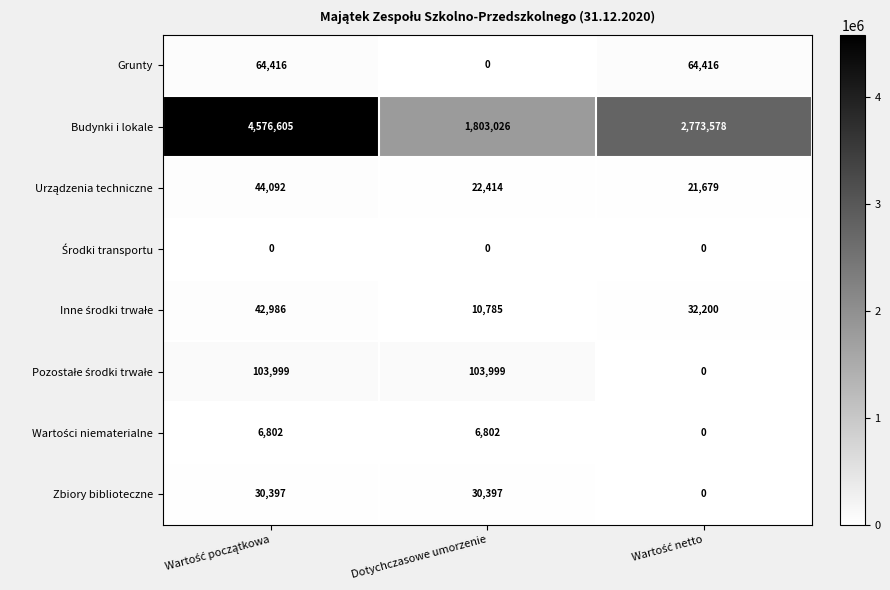

Which category has the lowest value in the Grunty series?

Dotychczasowe umorzenie